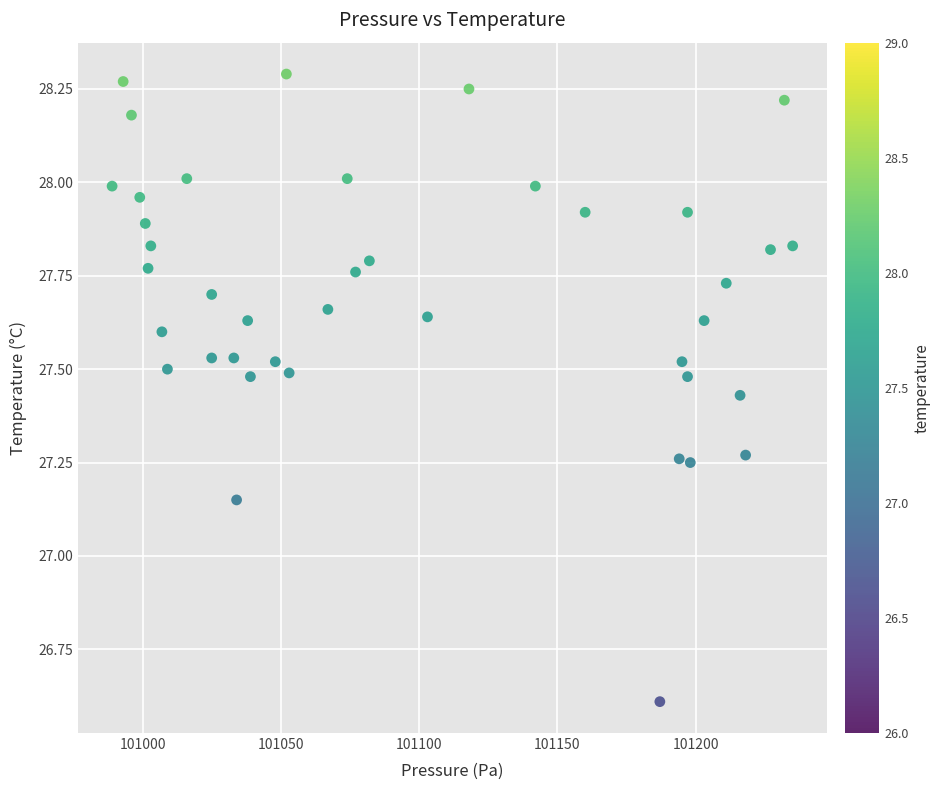

What is the range of Y values (max minus min)?

1.7